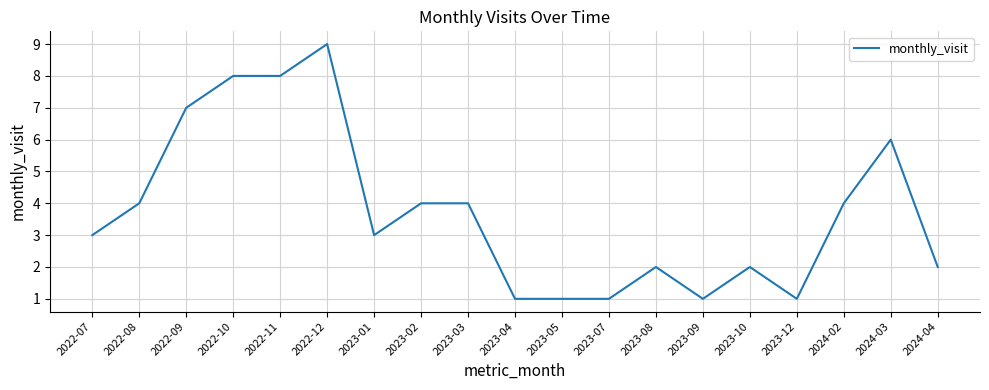

What position from the left is 2023-01?

7